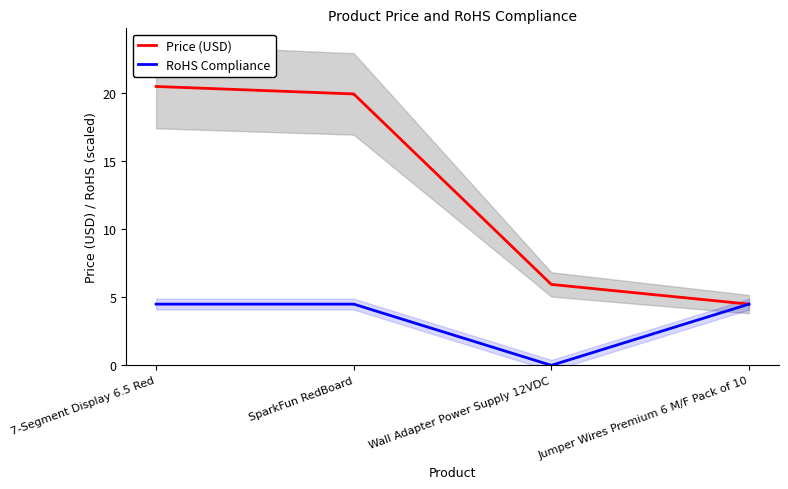

Does the chart display data point markers on the line(s)?

No